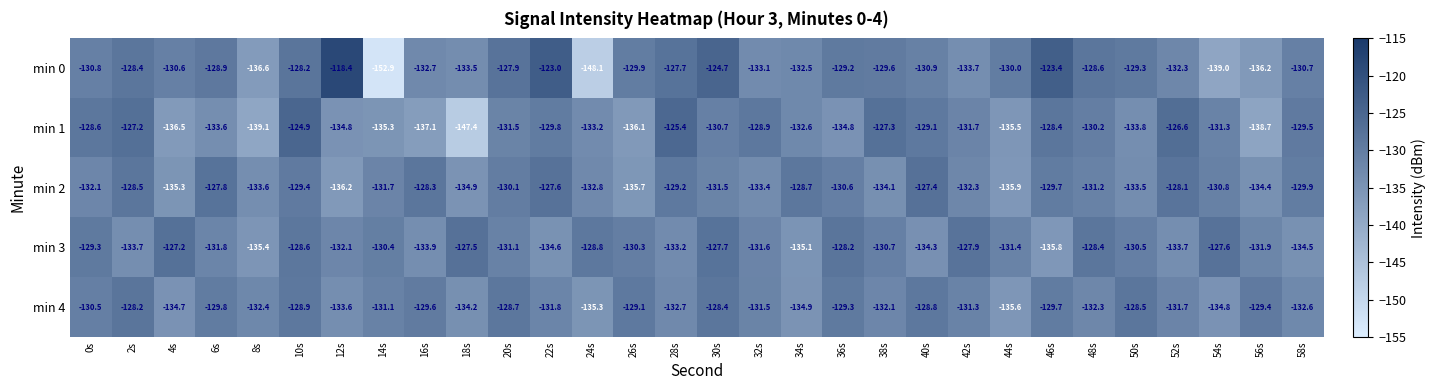

Which series has the widest spread of values?

min 0